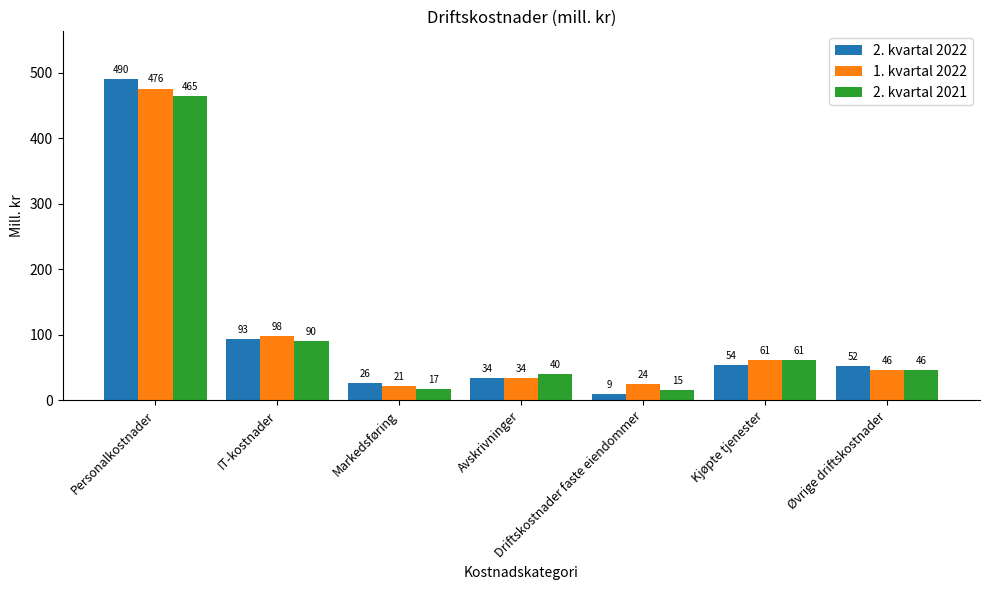

What is the total value across all series at IT-kostnader?

281